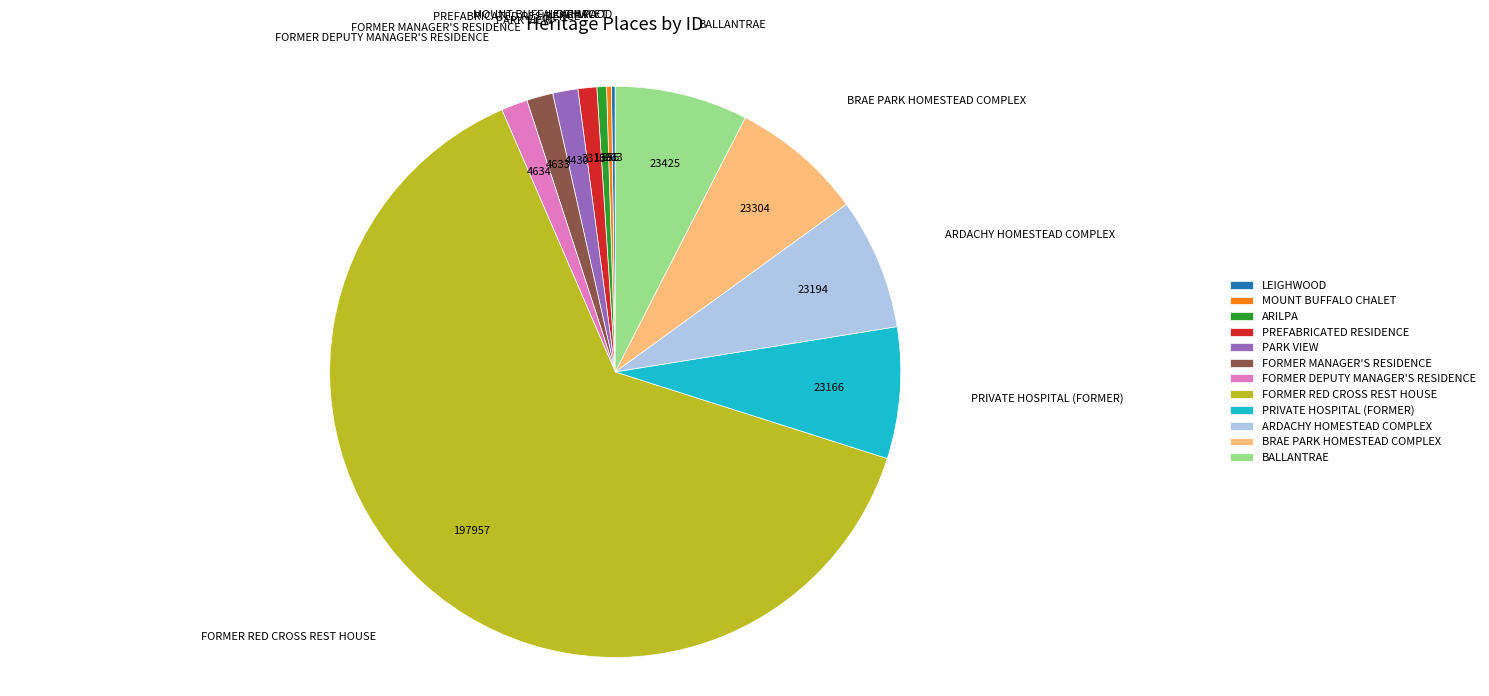

What is the largest slice in the pie chart?

FORMER RED CROSS REST HOUSE